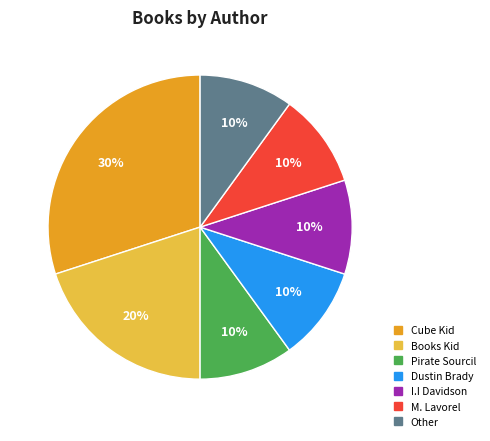

Is there a majority slice in this chart?

No